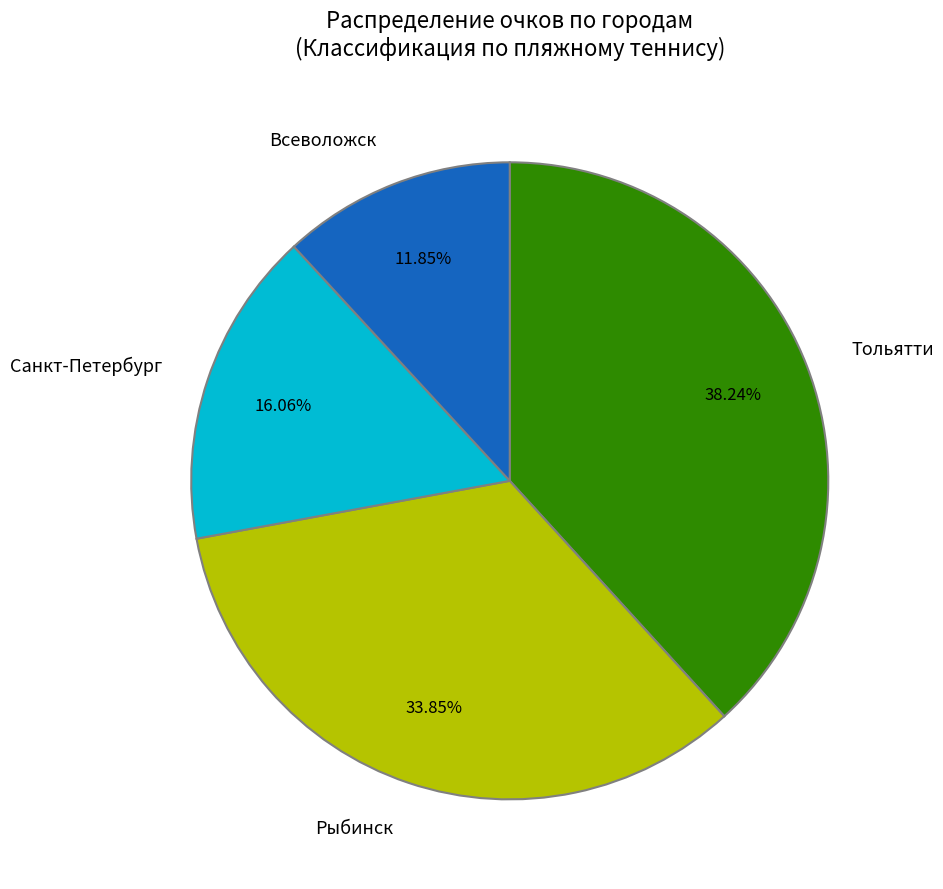

To the nearest percent, what percentage of the pie is Рыбинск?

34%